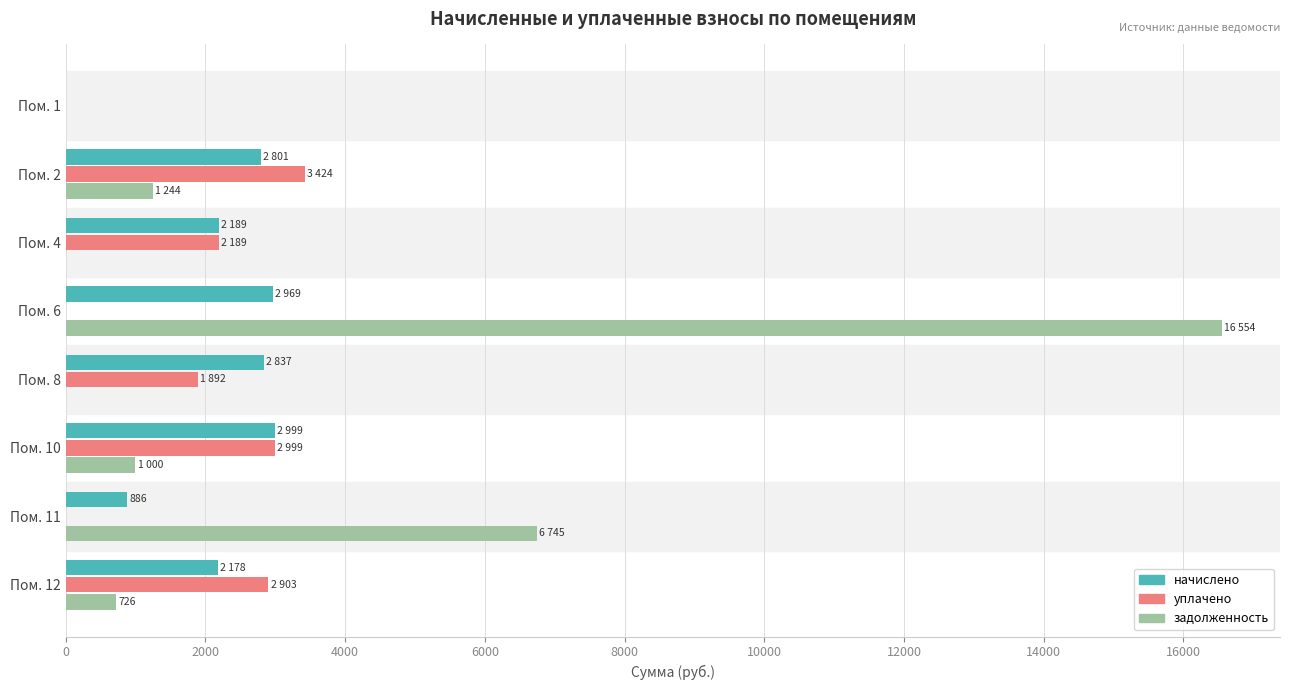

What is the highest value of the задолженность series?

16554.5